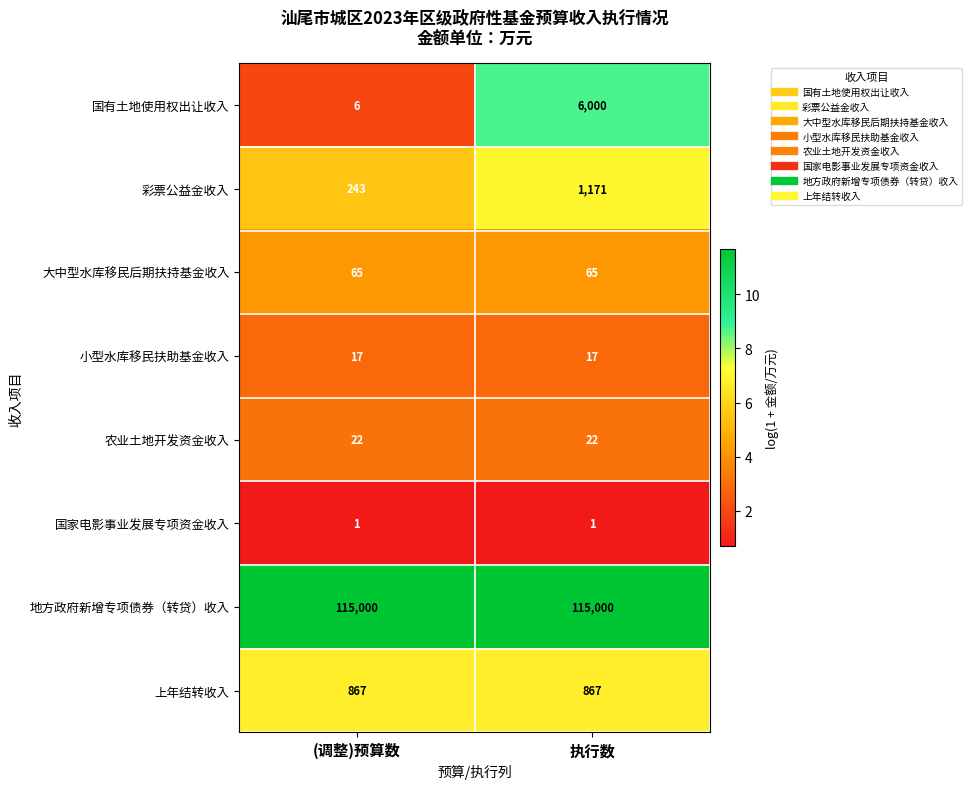

The 农业土地开发资金收入 series shows 22 at 执行数. True or false?

True